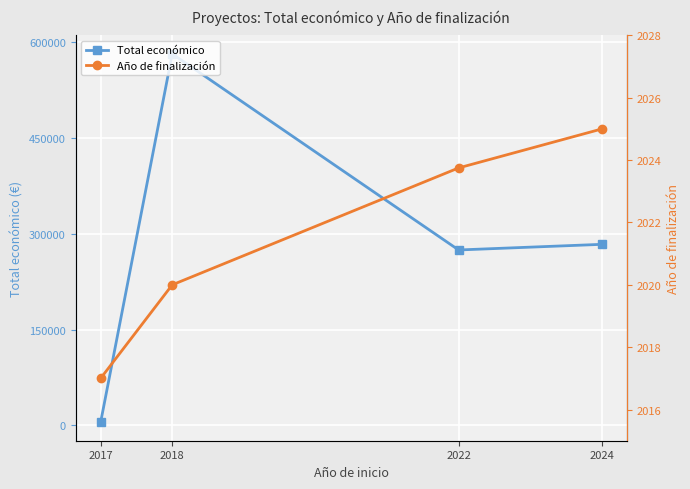

Between 2018 and 2022, which series saw the biggest shift?

Total económico